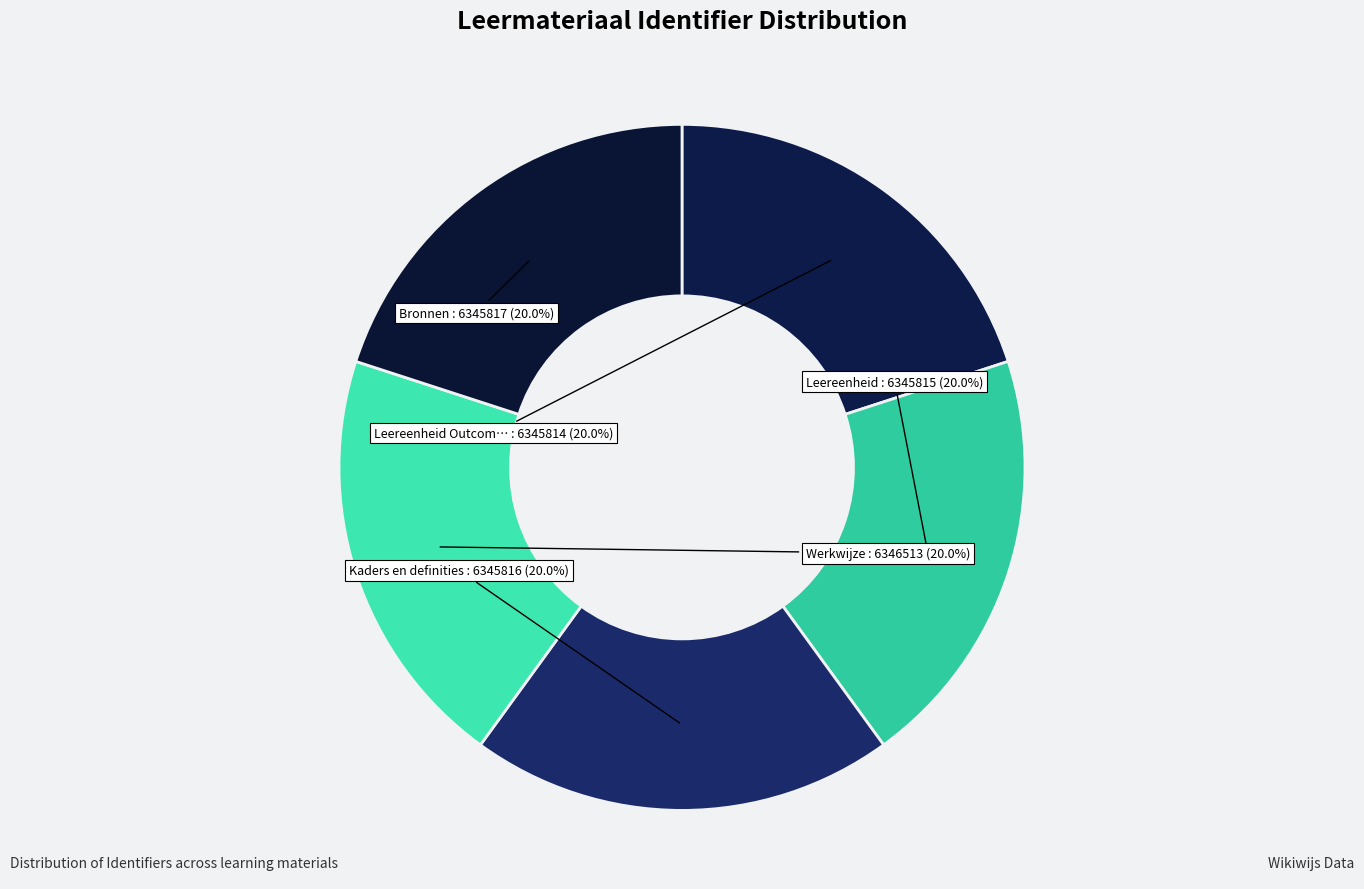

How many slices are in this pie chart?

5